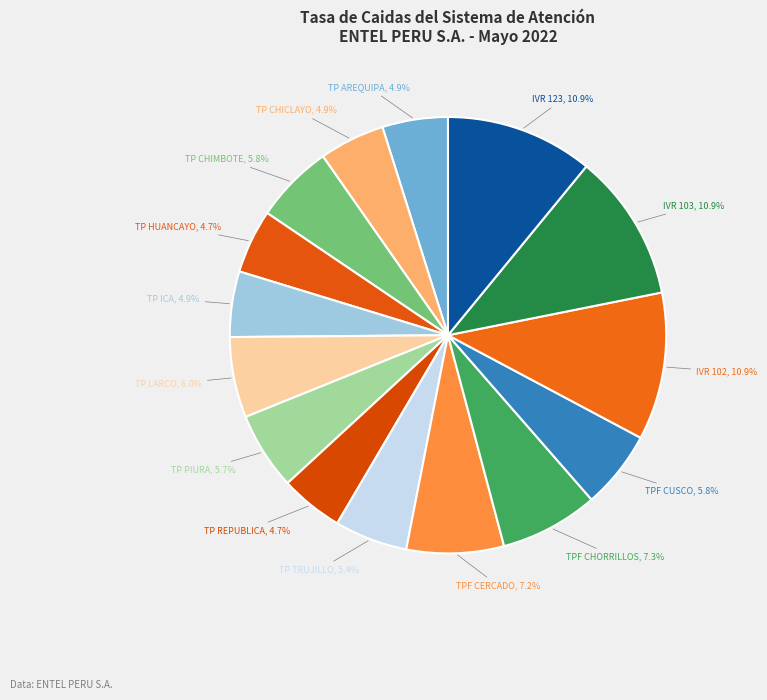

How many slices are in this pie chart?

15